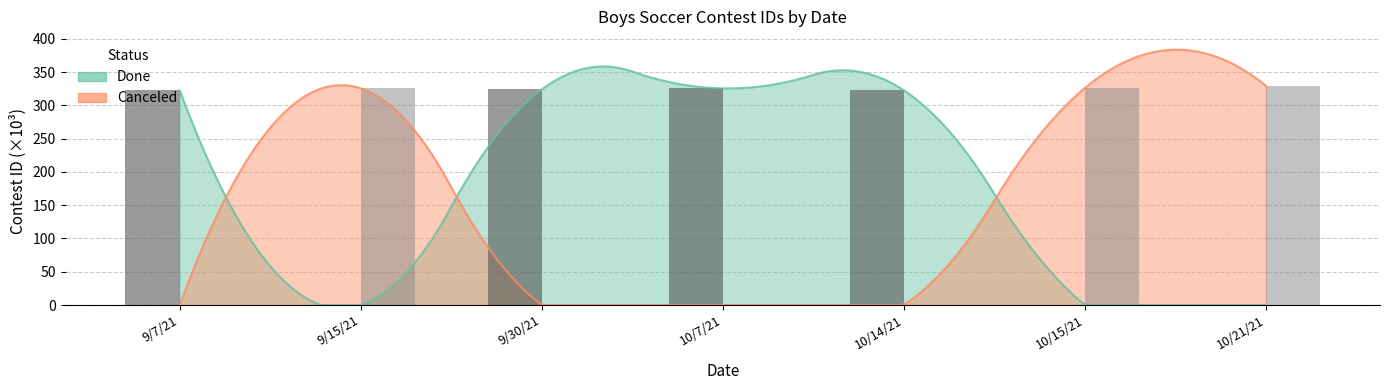

What is the difference between the maximum and second lowest values in the Canceled series?

329.4